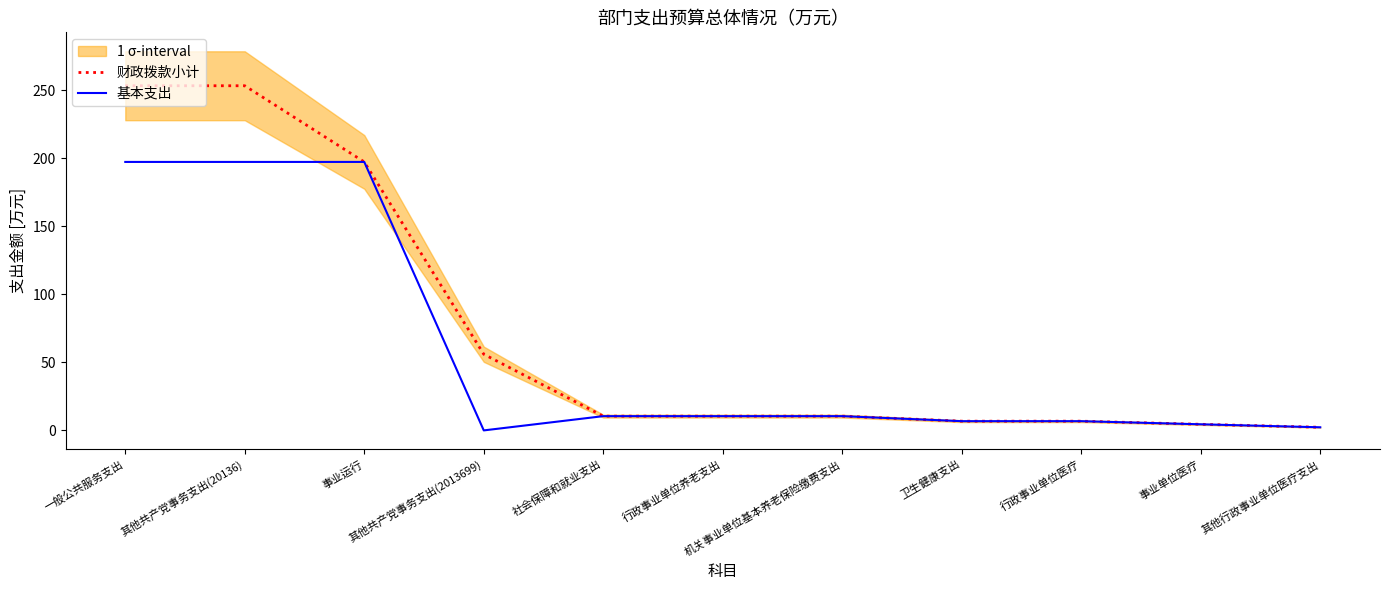

What are all the series names shown in the legend?

财政拨款小计, 基本支出